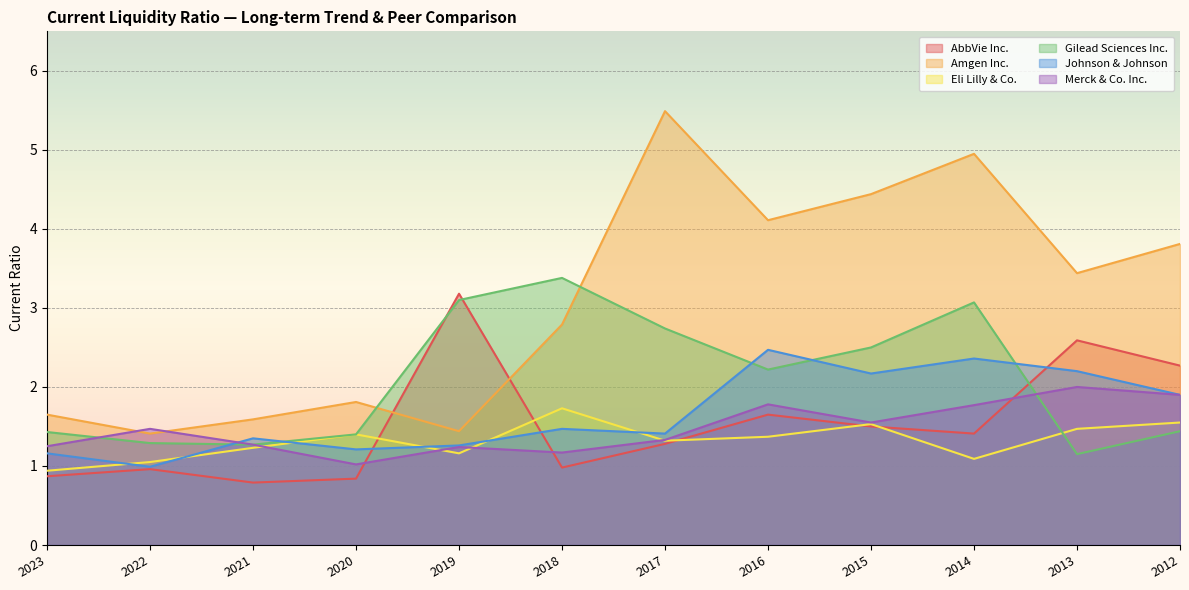

At which category does Eli Lilly & Co. reach its first local peak?

2020